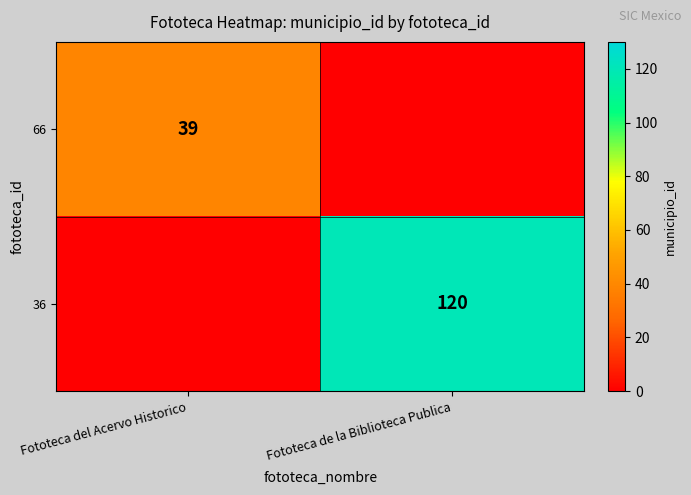

Is the value of 36 at Fototeca de la Biblioteca Publica greater than the value of 66 at Fototeca del Acervo Historico?

Yes